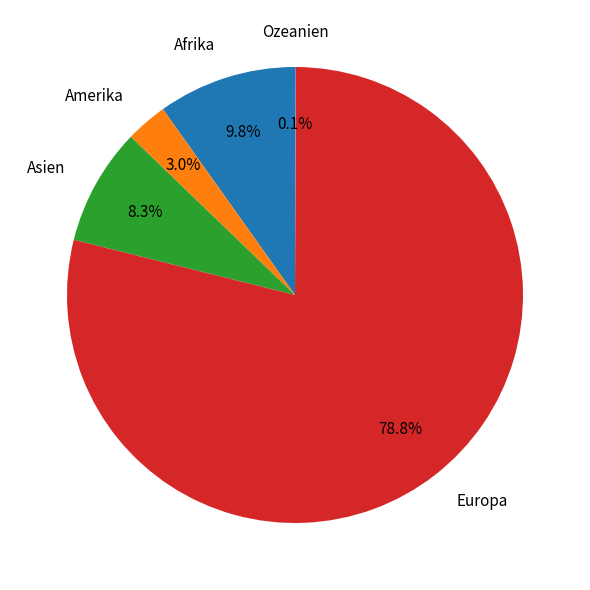

The Amerika slice represents 13% of the pie. True or false?

False